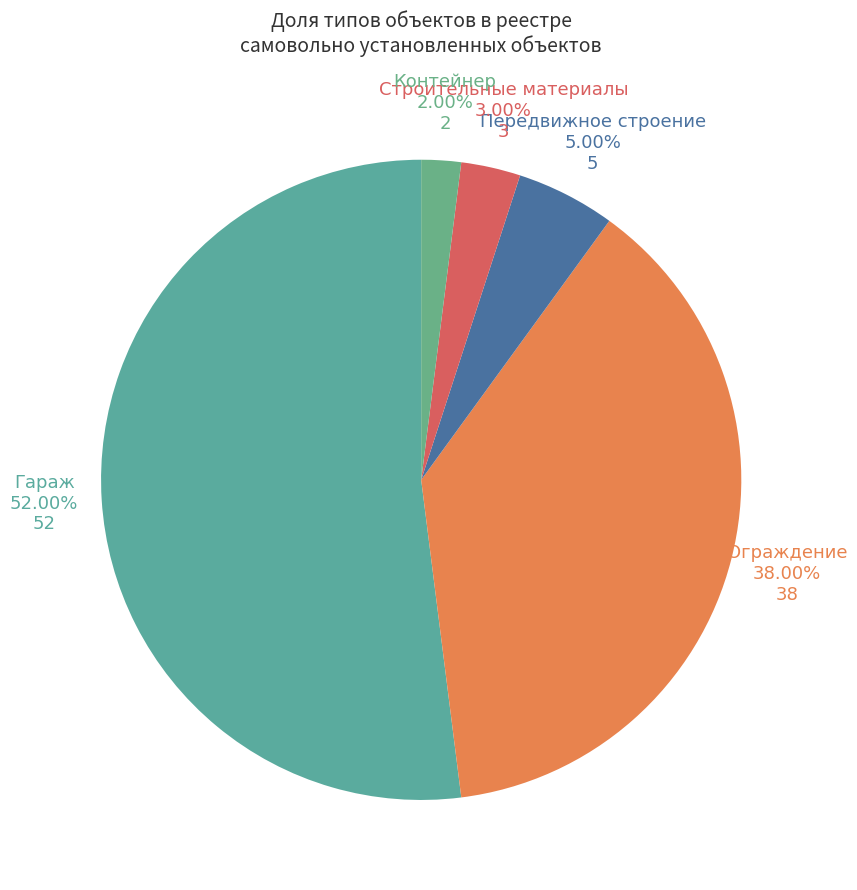

Count the number of slices in the pie.

5